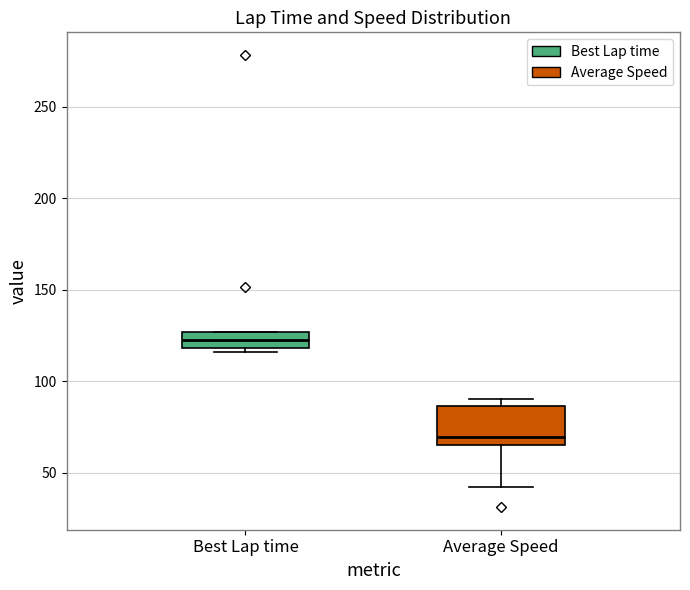

Which box has the highest median line?

Best Lap time